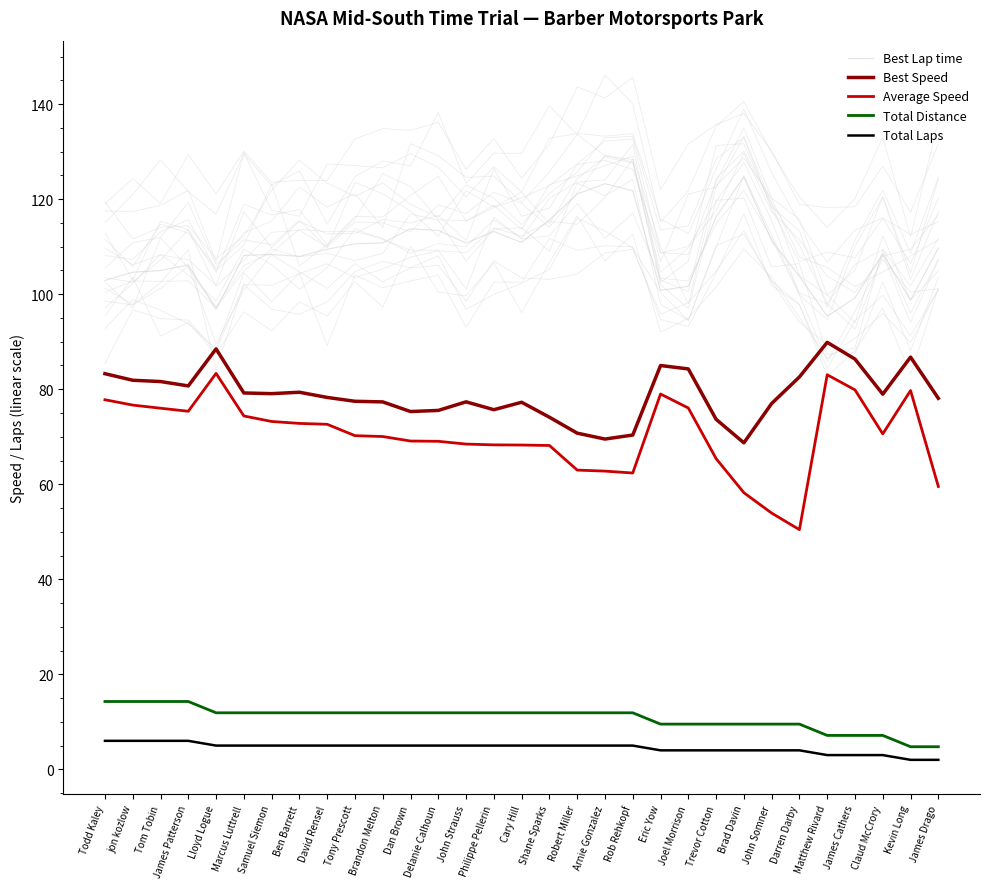

What value does the Average Speed series have at Cary Hill?

68.3